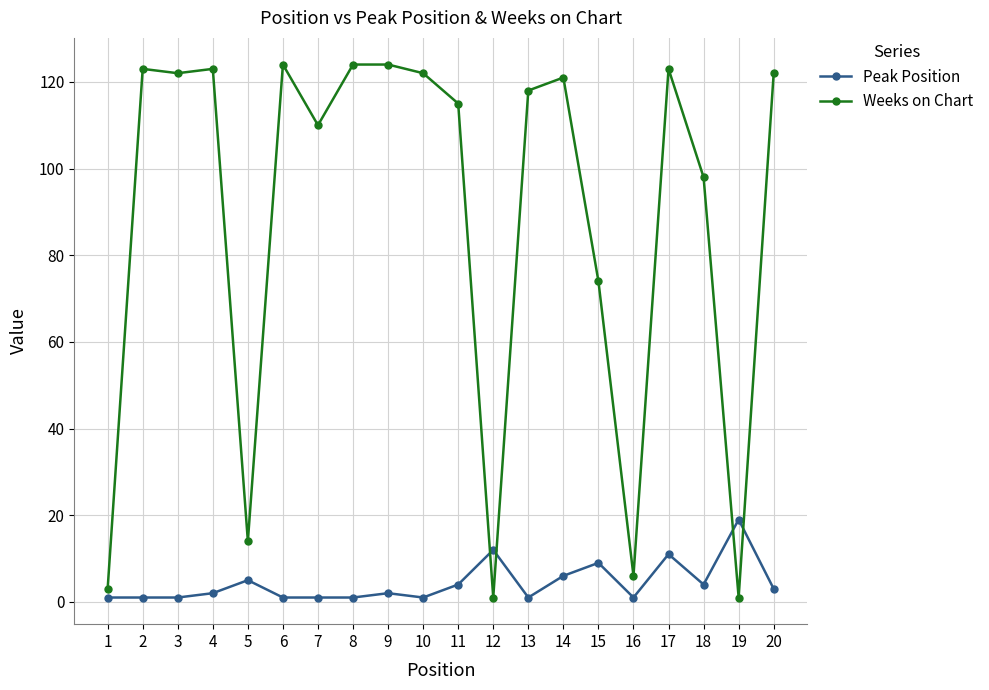

After their last crossing, which series has the higher values: Weeks on Chart or Peak Position?

Weeks on Chart